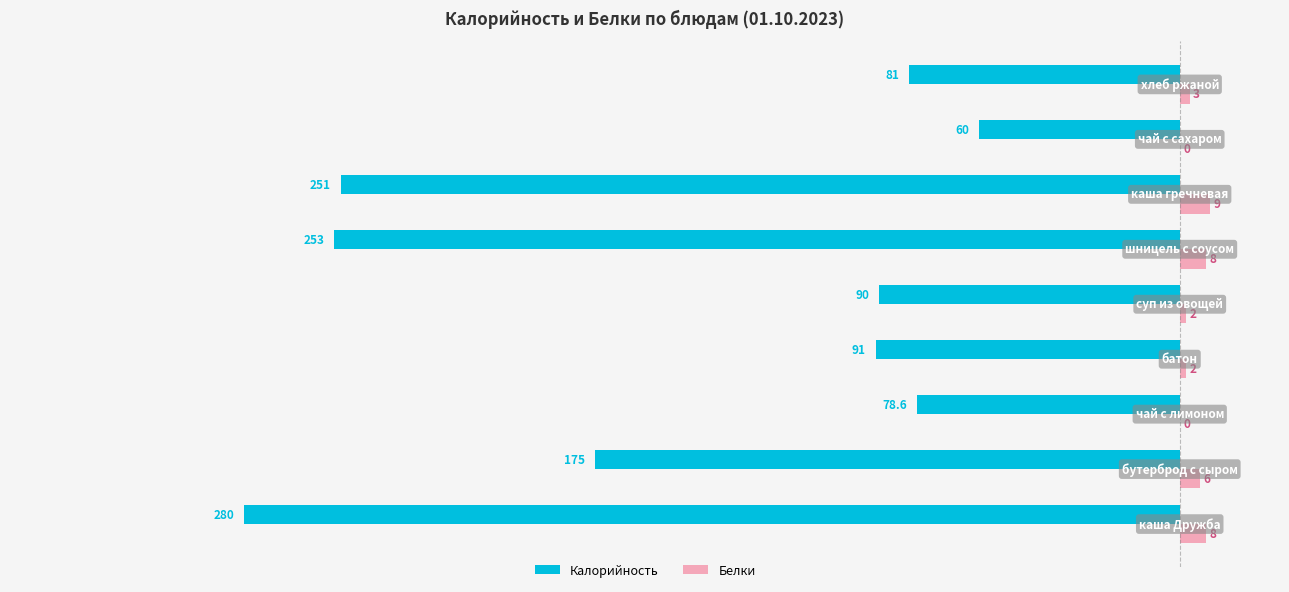

Which series has the largest total across all categories?

Белки